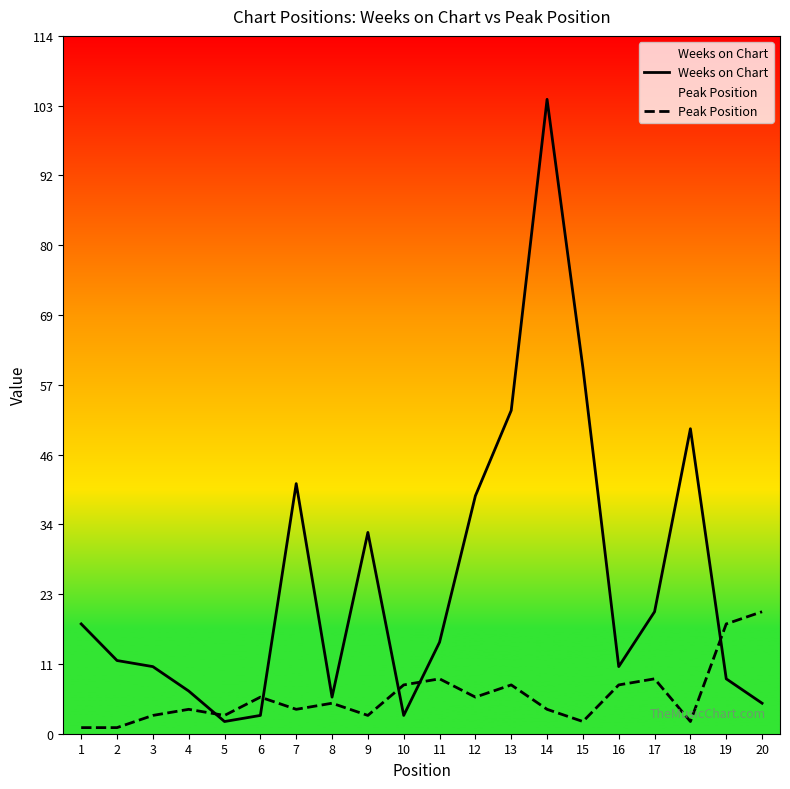

What is the greatest value displayed?

104